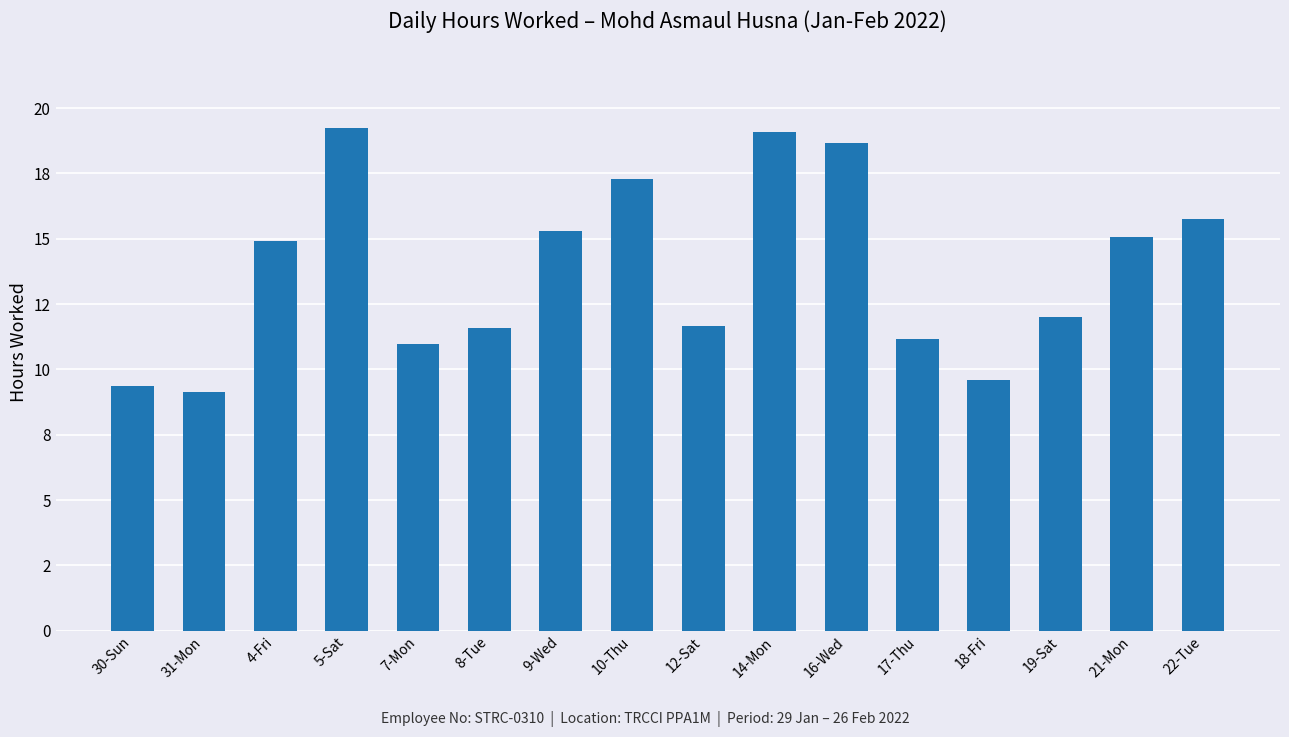

Is it true that the value at 18-Fri is 9.6?

True